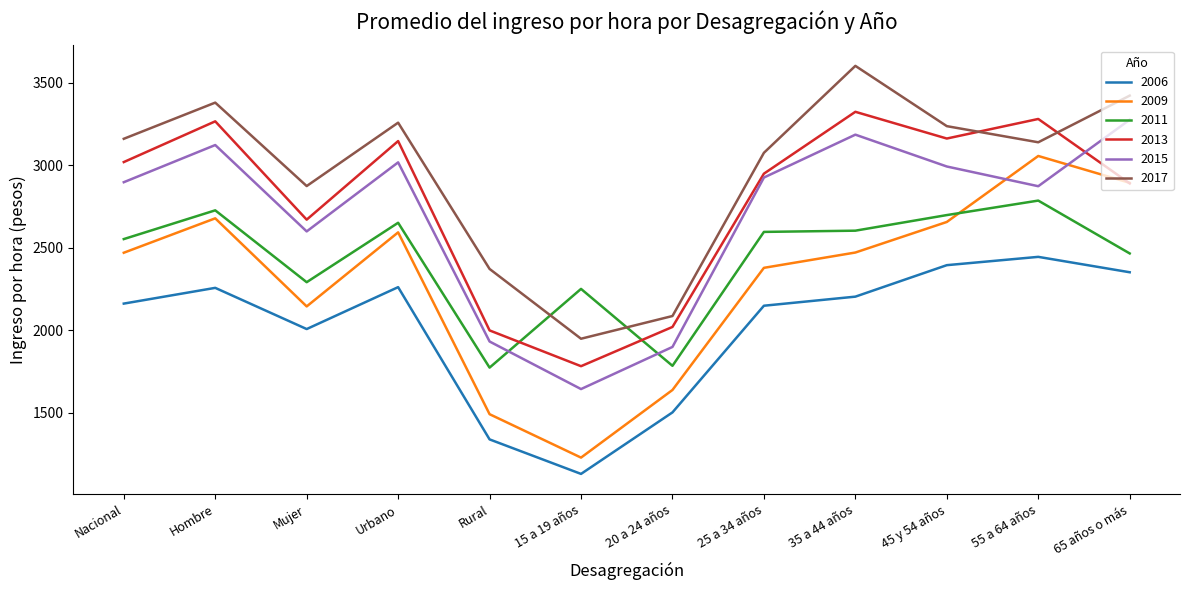

The value of 2006 at 25 a 34 años is 2148.7. True or false?

True